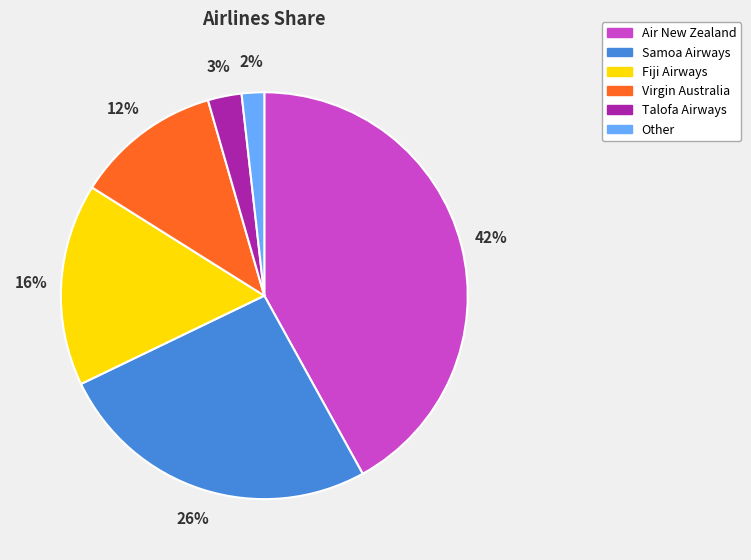

Count the number of slices in the pie.

6